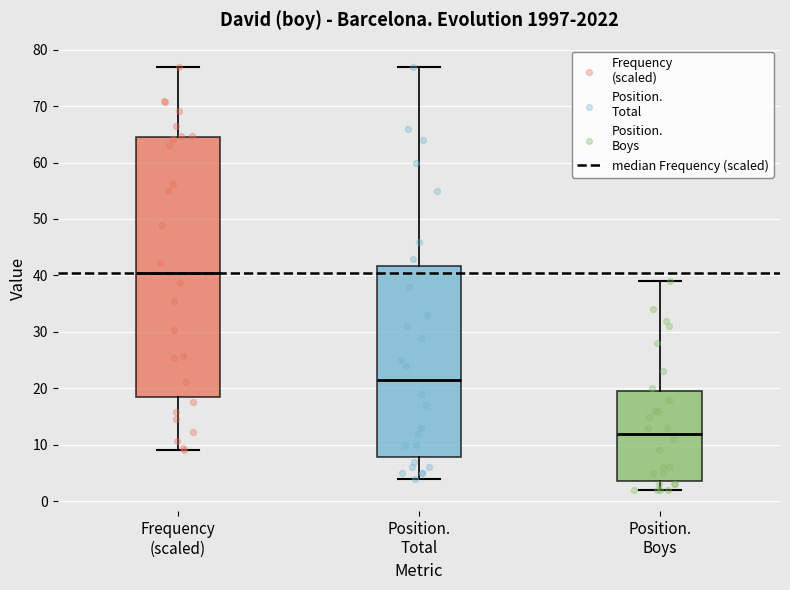

Which box's median line is the lowest?

Position. Boys